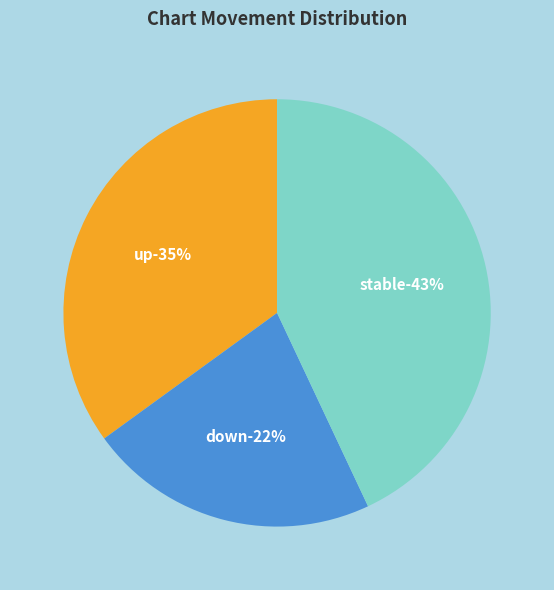

To the nearest percent, what is the difference between the up and - slice percentages?

8%